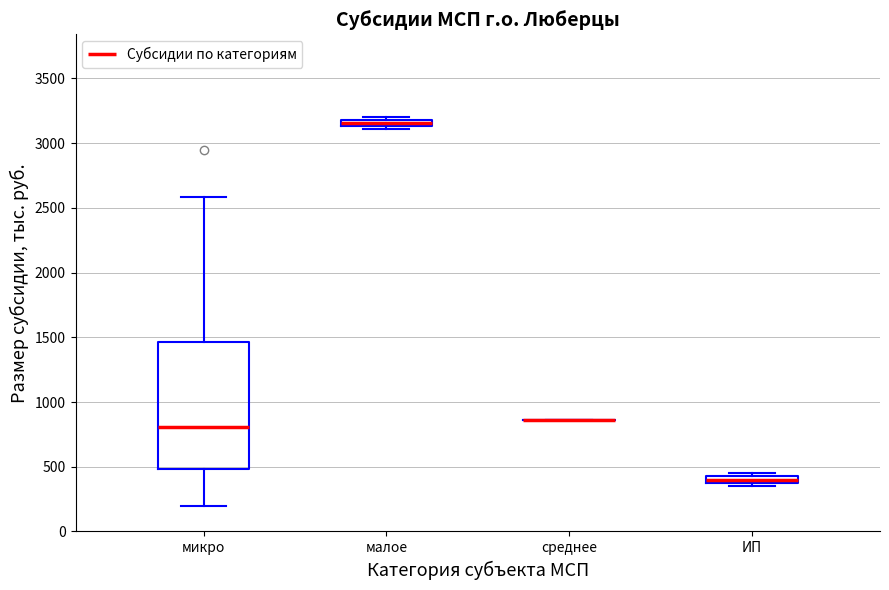

Which box is the tallest, from its lower edge to its upper edge?

микро